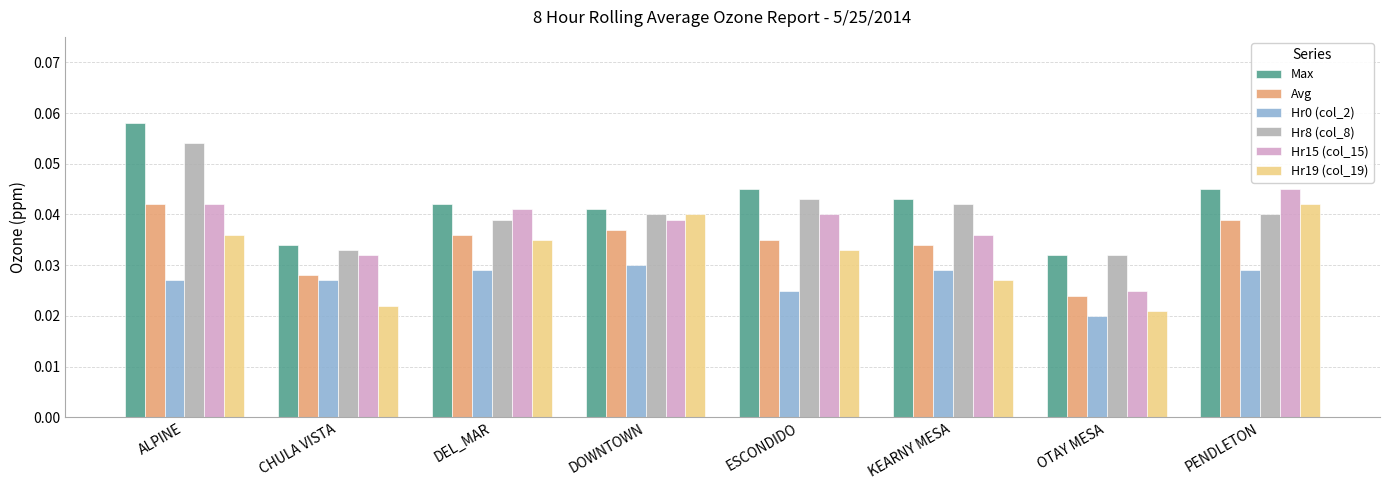

What is the sum of all Hr19 (col_19) values?

0.3